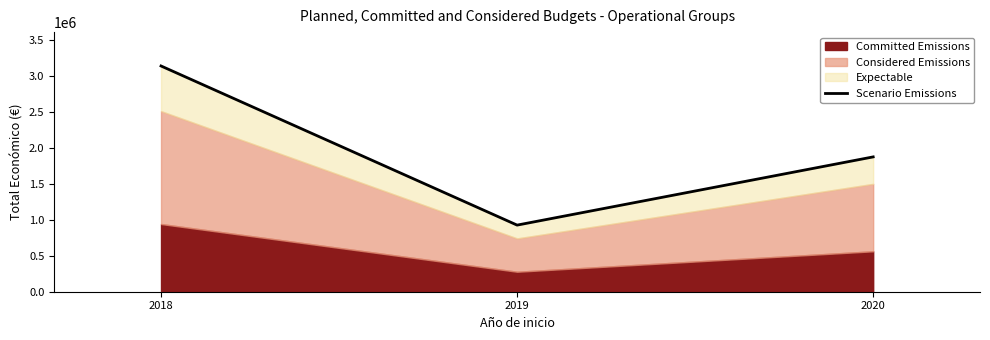

At which category does the chart reach its peak across all series?

2018